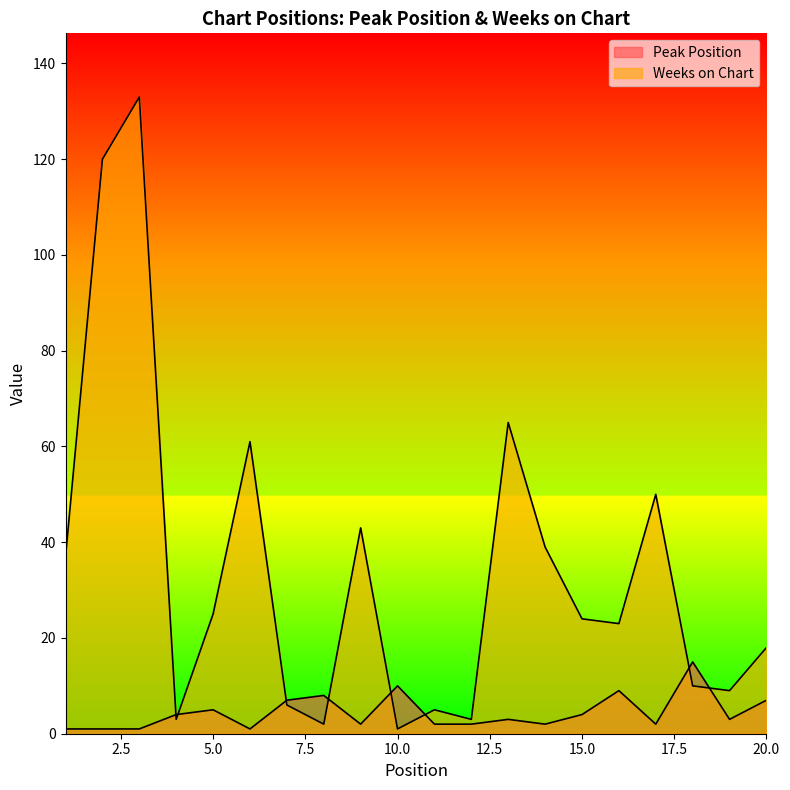

Where is the first local maximum for Weeks on Chart?

3